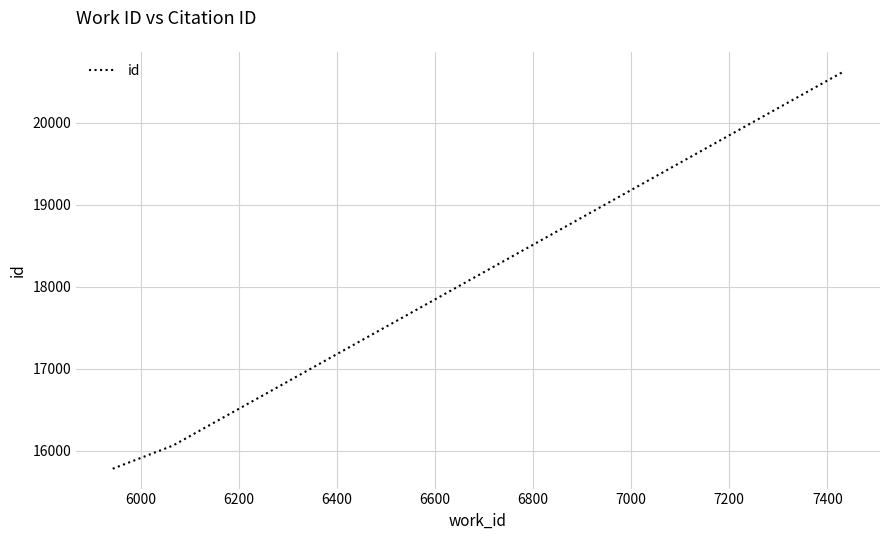

What is the difference between the maximum and minimum values?

4843